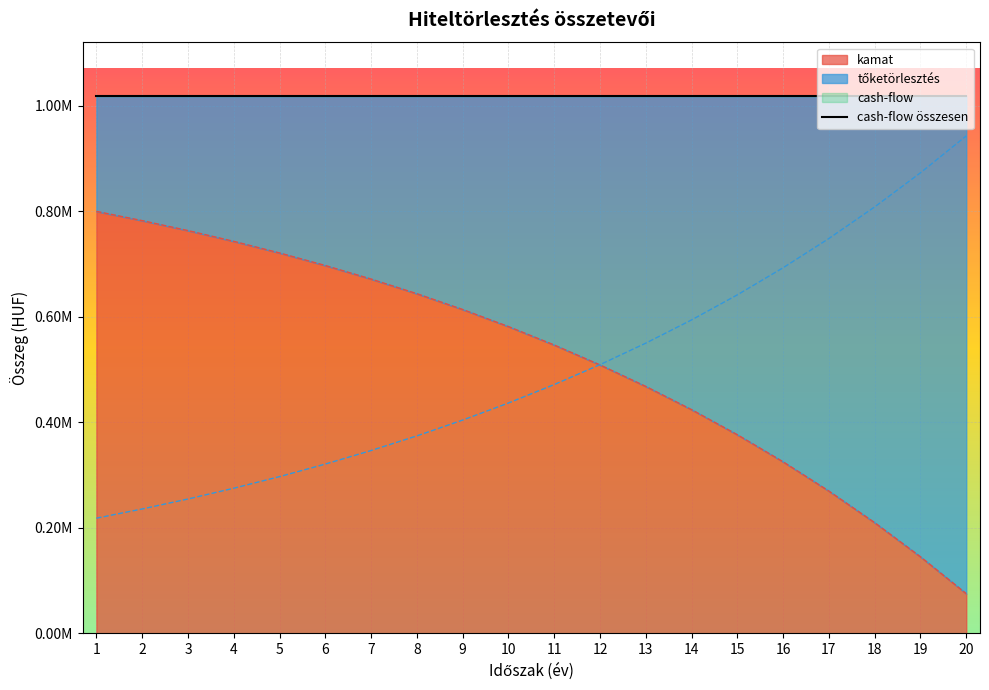

What is the sum of all tőketörlesztés values?

10000000.0